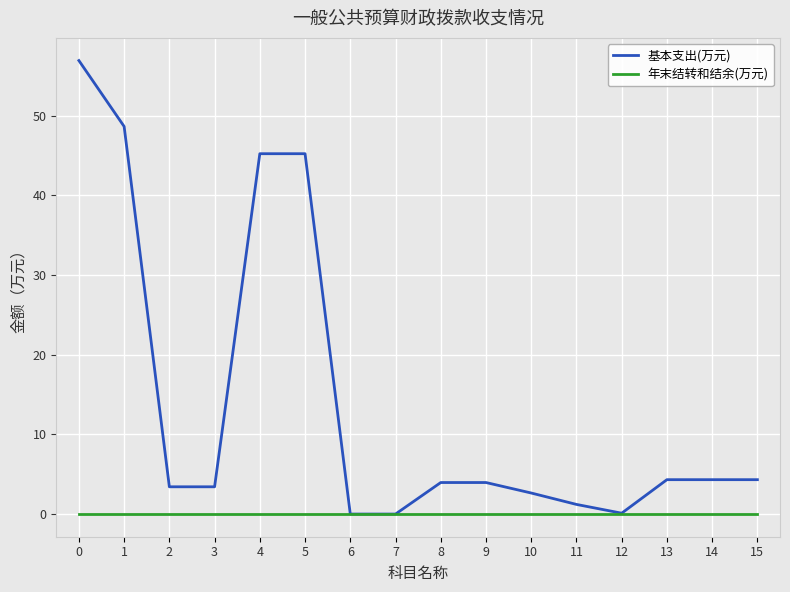

Rank the series by their maximum value, from lowest to highest.

年末结转和结余(万元), 基本支出(万元)